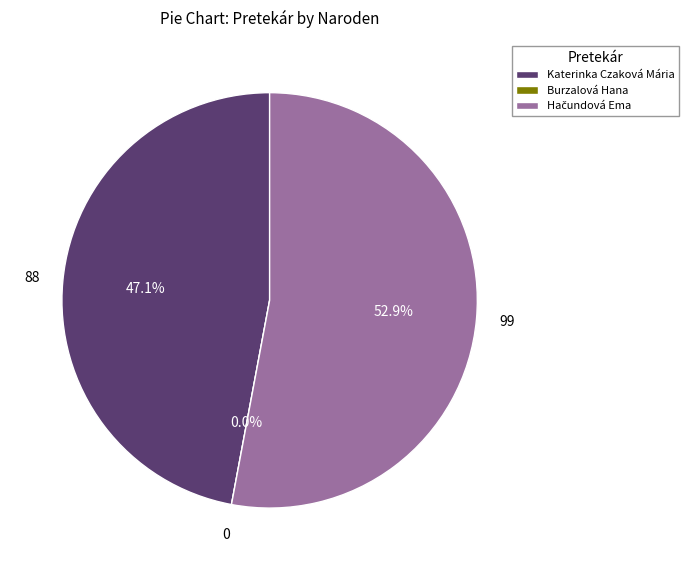

What is the largest slice in the pie chart?

Hačundová Ema